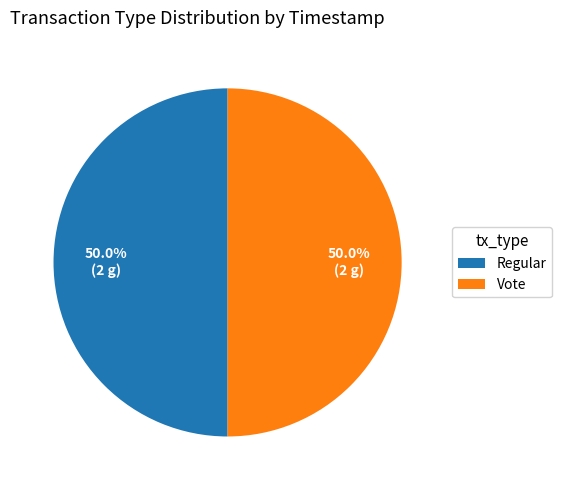

What is the ratio of the value at Regular to the value at Vote?

1.0